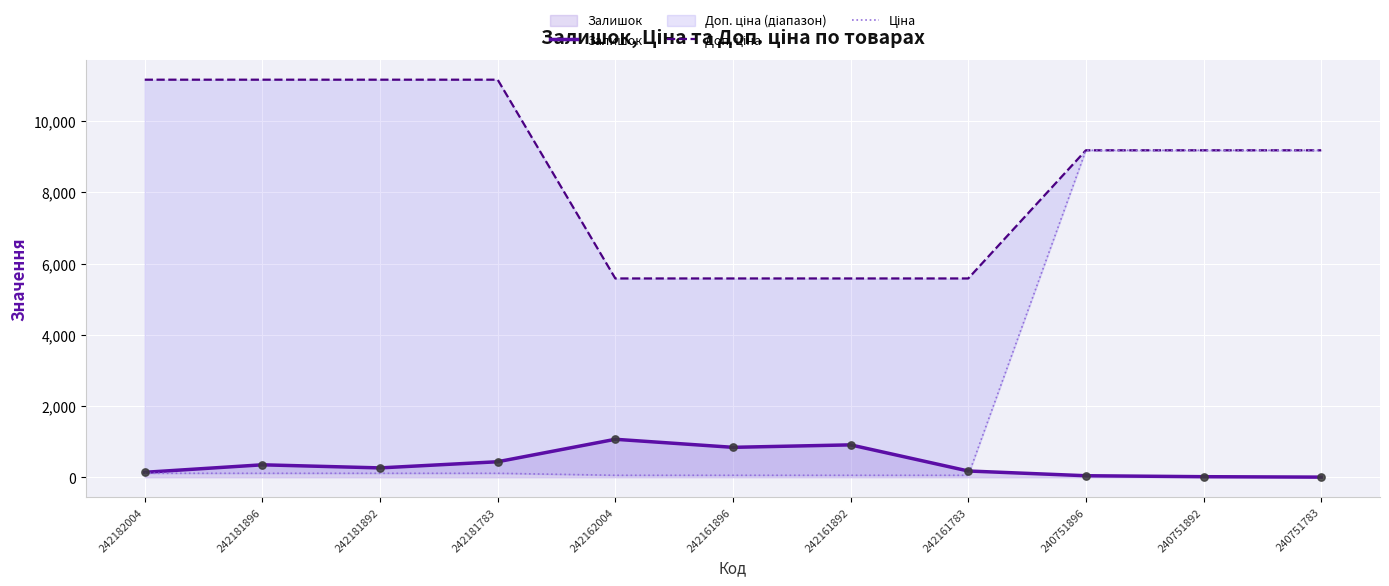

At how many categories does at least one series exceed 3780?

11